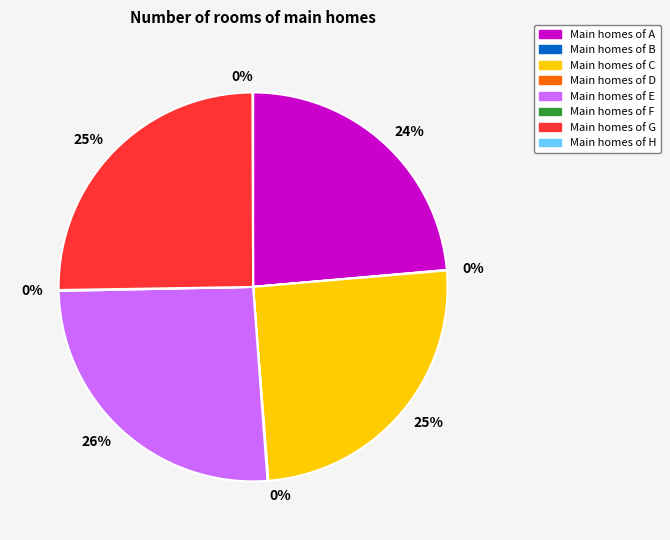

Is there any slice that represents more than half of the pie?

No